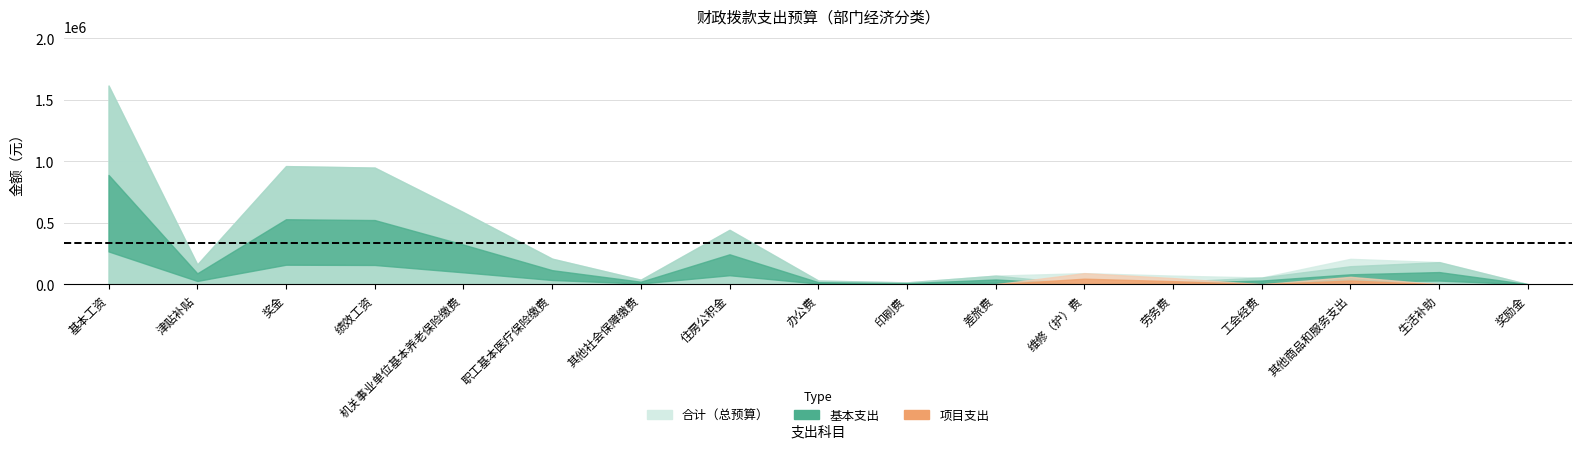

Is the value of 基本支出 at 津贴补贴 greater than the value of 合计 at 职工基本医疗保险缴费?

No